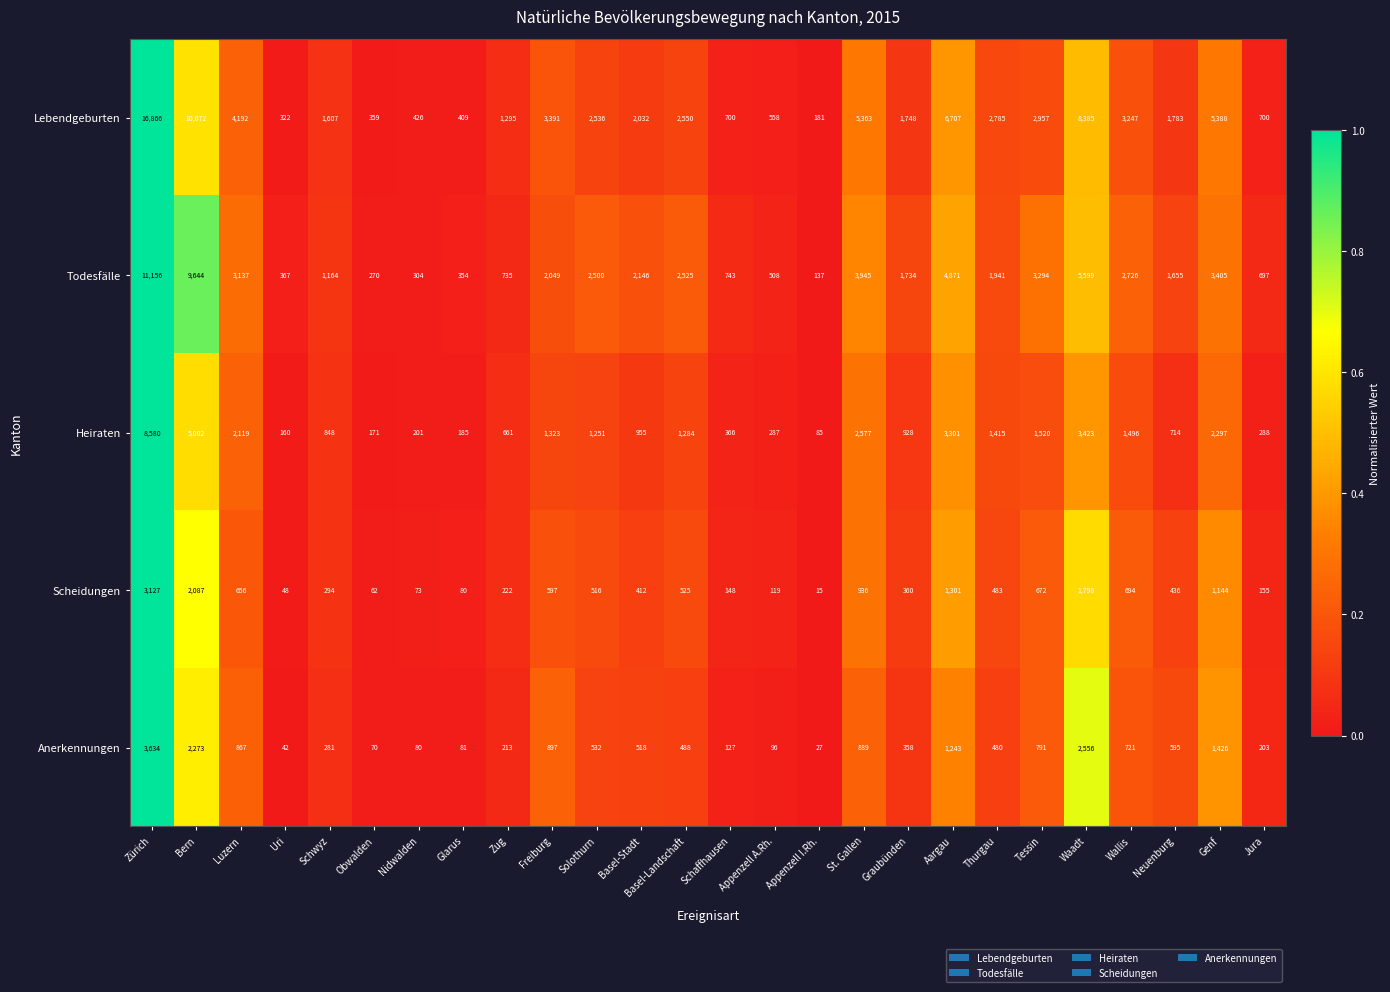

What is the spread (max minus min) of values at Tessin?

2622